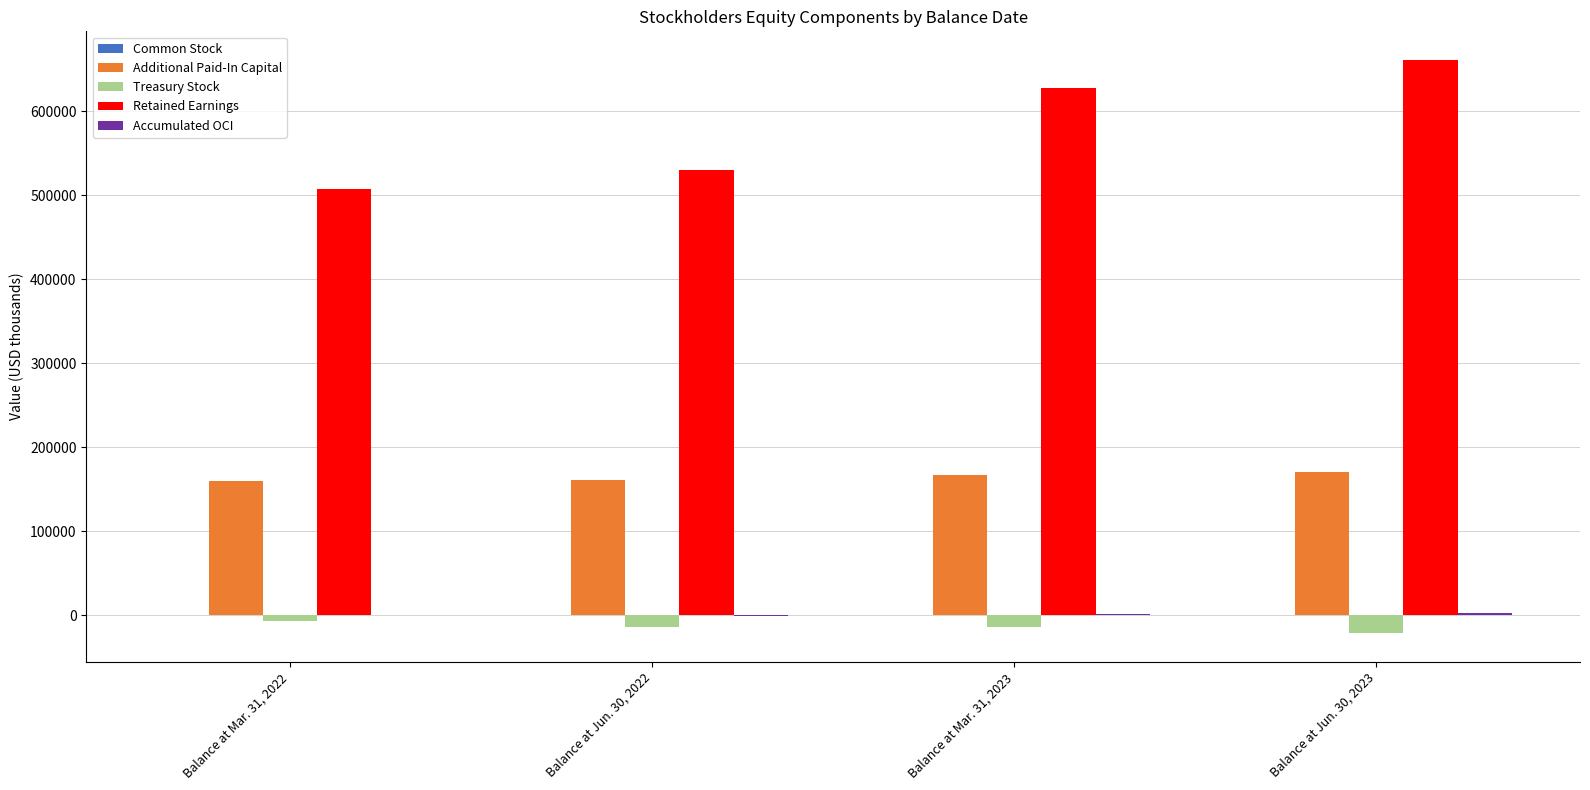

Which series has the widest spread of values?

Retained Earnings